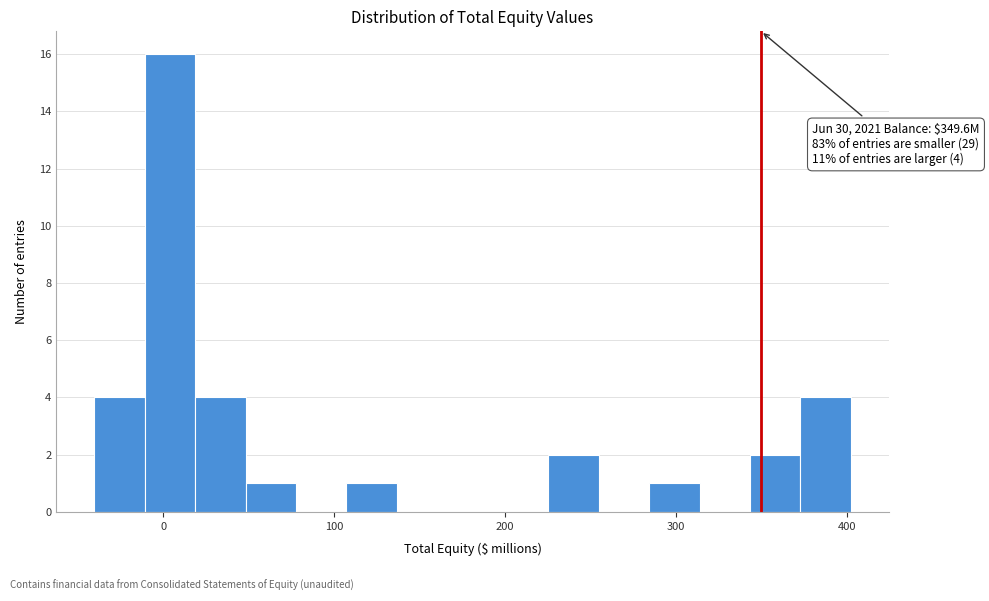

Read against the x-axis, roughly where is the centre of the tallest bar?

0